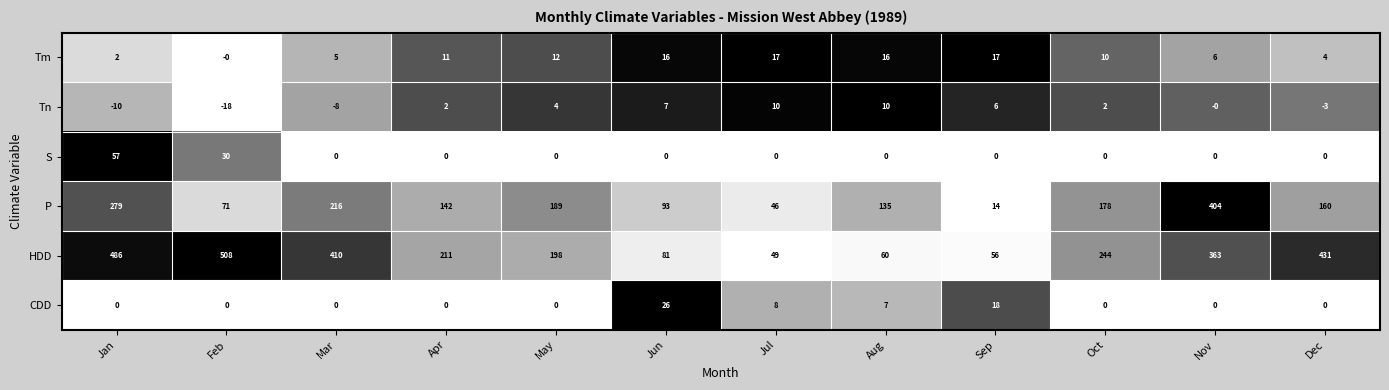

What is the average value of the CDD series?

5